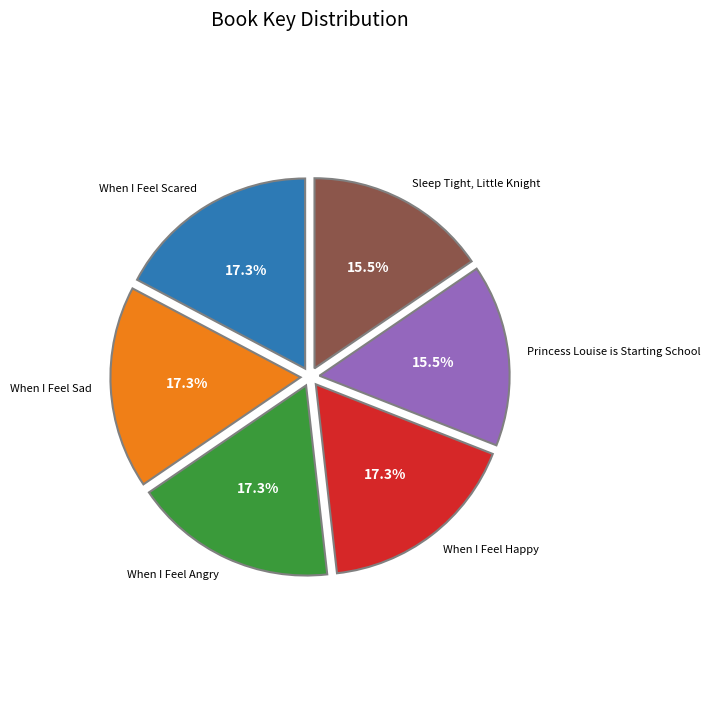

To the nearest percent, what is the combined percentage of When I Feel Happy and When I Feel Angry?

35%